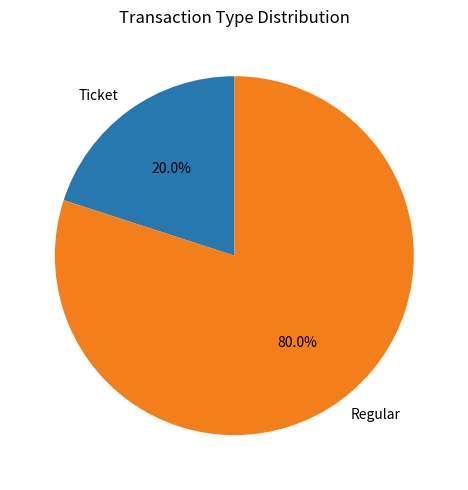

Rank the categories by value from lowest to highest.

Ticket, Regular